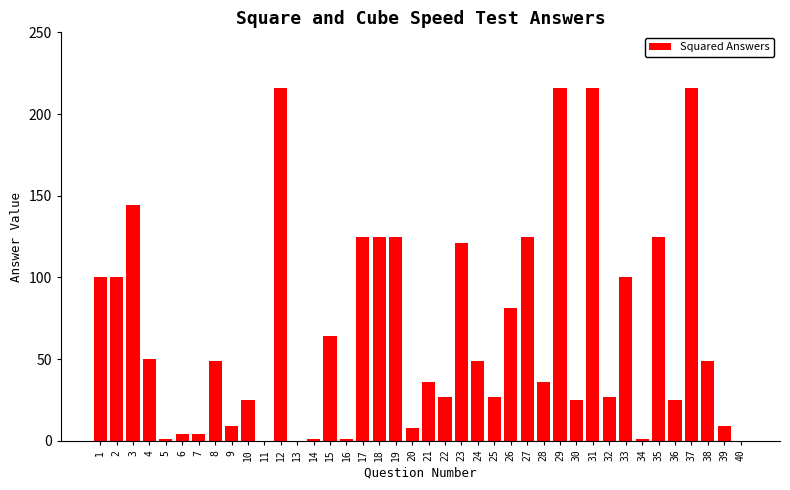

What is the change in value from 2 to 32?

-73